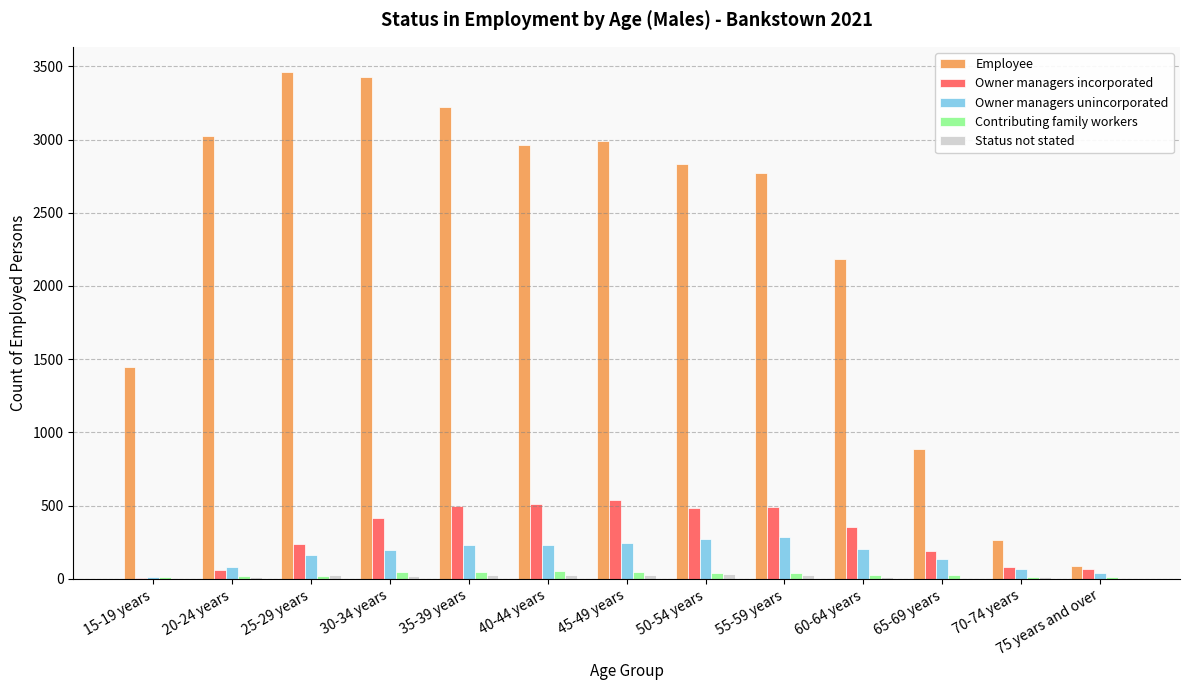

Between 25-29 years and 65-69 years, which series saw the biggest shift?

Employee